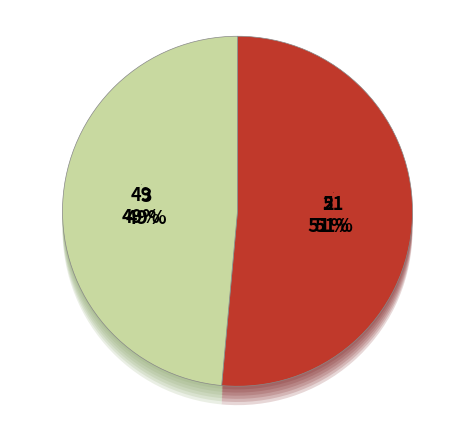

To the nearest percent, what percentage of the pie is Драгуша?

51%